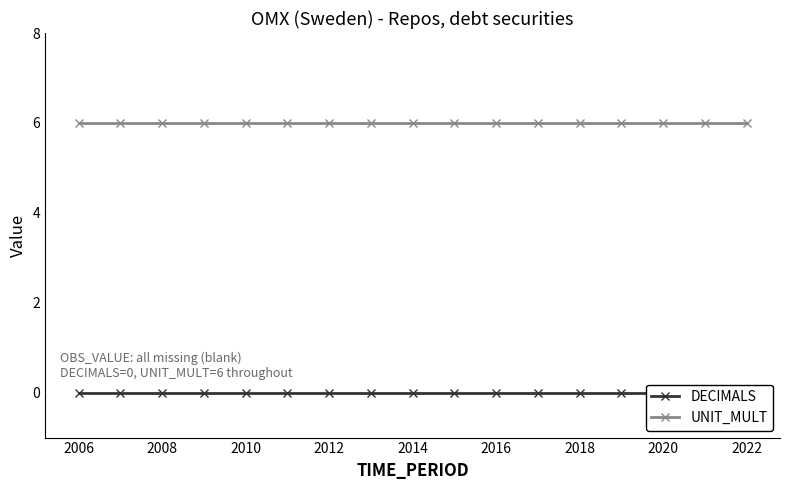

At 2008, list the series in order from smallest to largest.

DECIMALS, UNIT_MULT